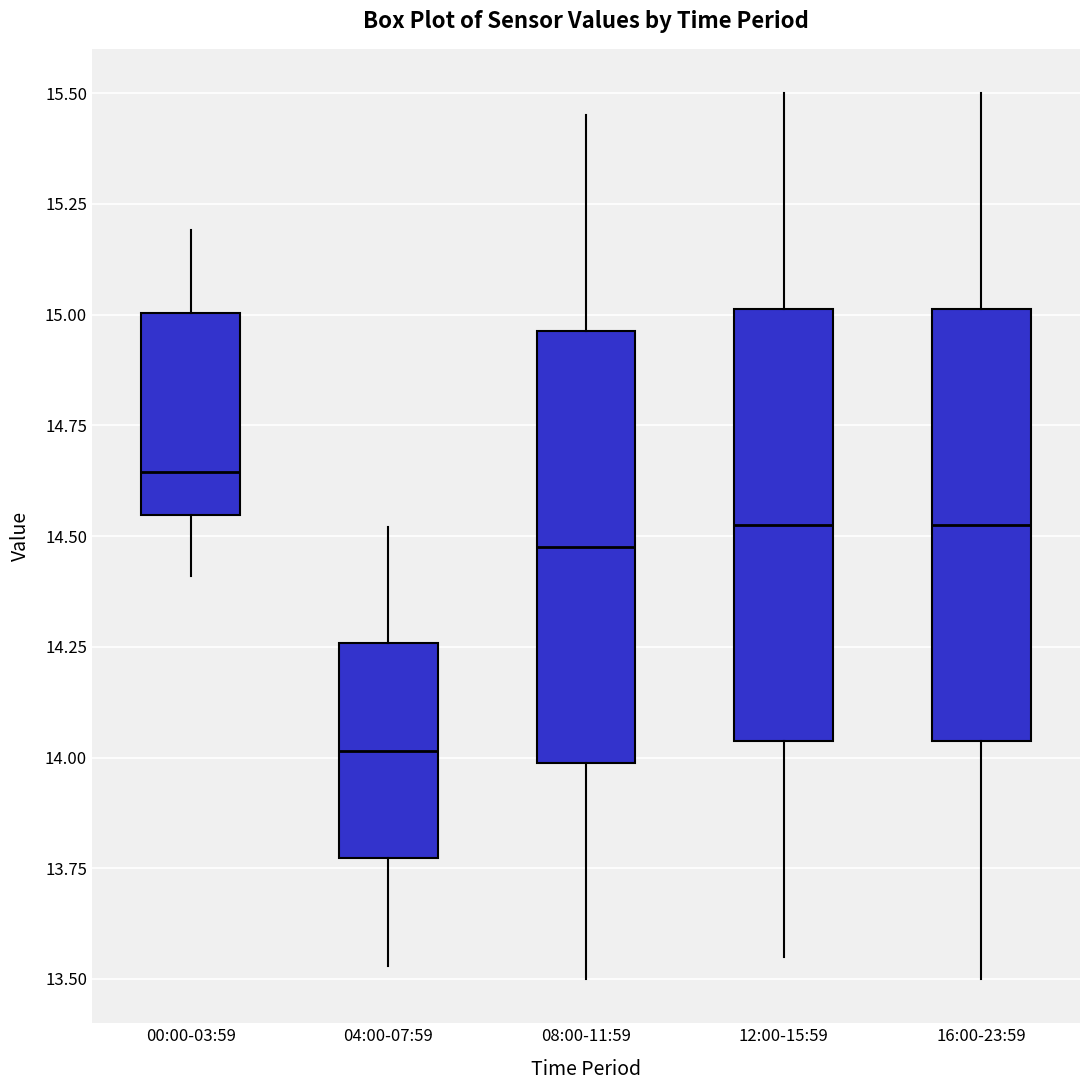

Which box's median line is the lowest?

04:00-07:59